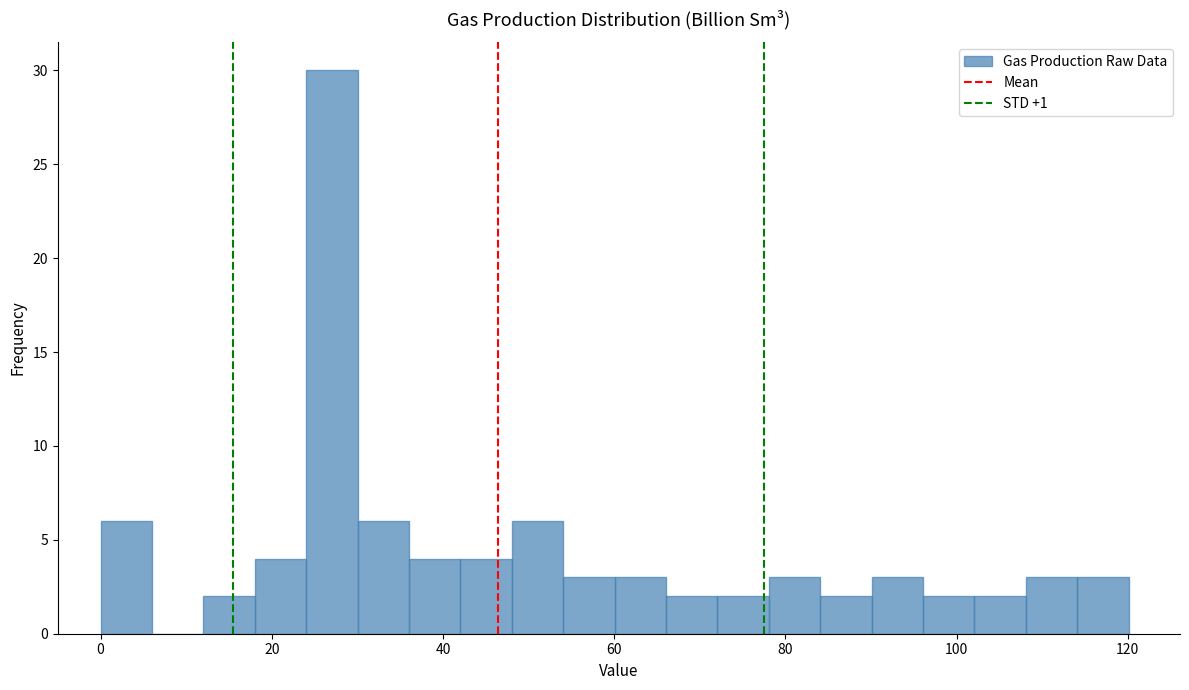

Around what value on the x-axis is the tallest bar? Give the approximate position of its centre, as read against the axis.

28